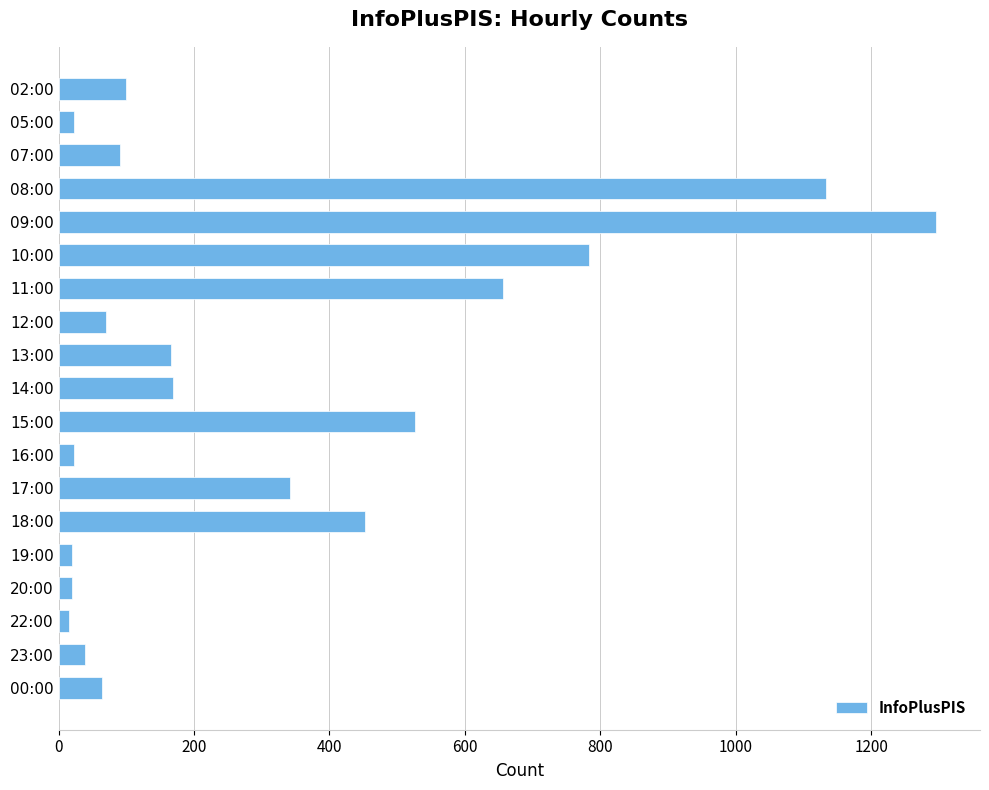

How many values are below 99?

9